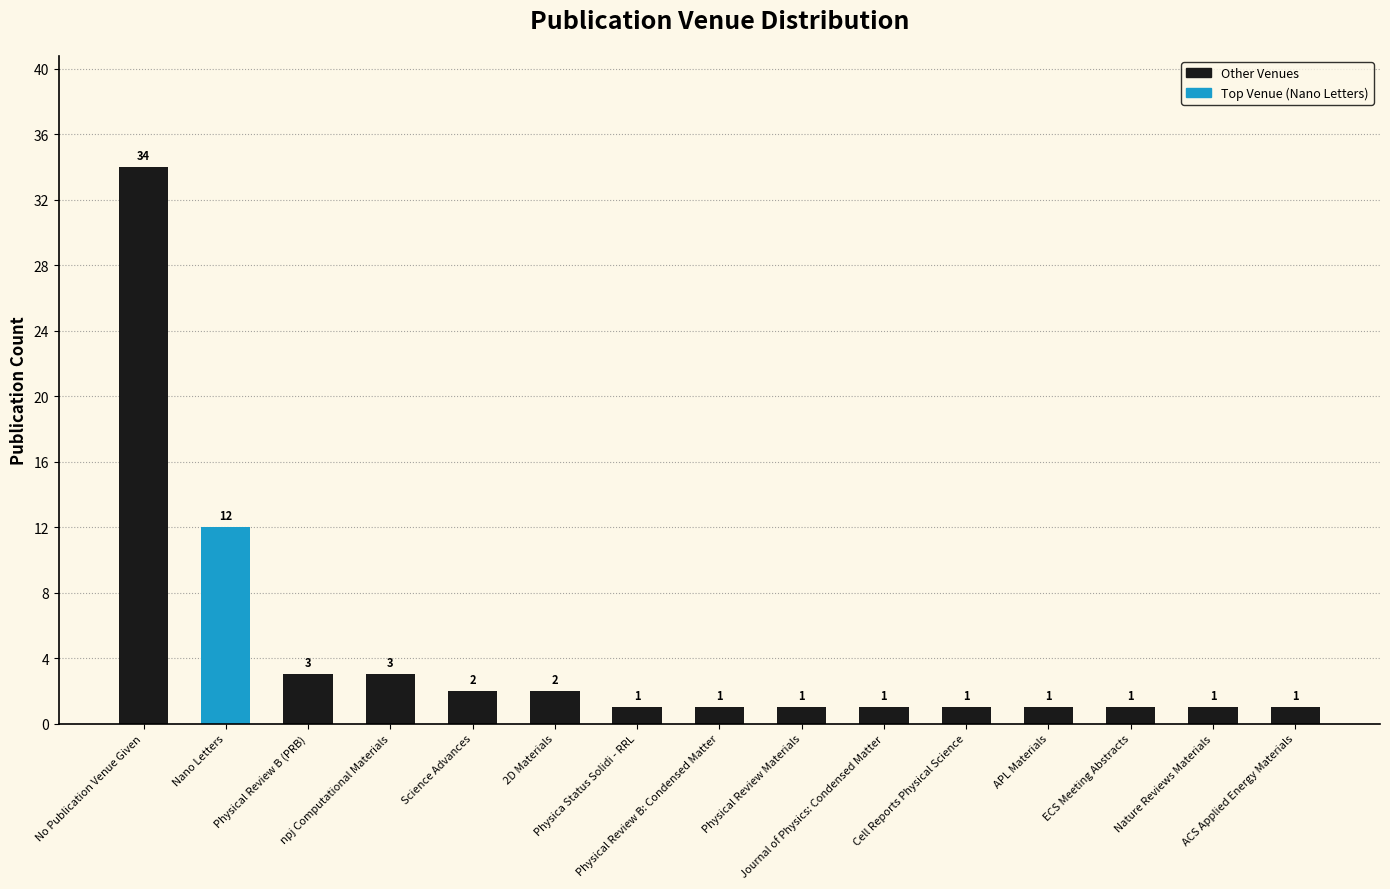

What is the sum of all values?

65